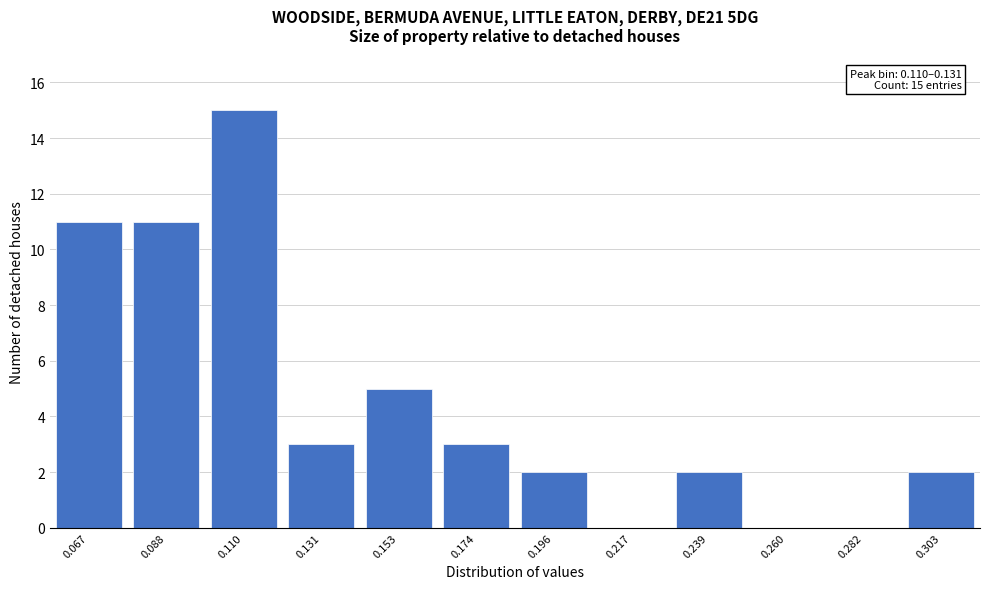

Reading left to right, extract all data points from this chart.

0.067=11	0.088=11	0.110=15	0.131=3	0.153=5	0.174=3	0.196=2	0.217=0	0.239=2	0.260=0	0.282=0	0.303=2